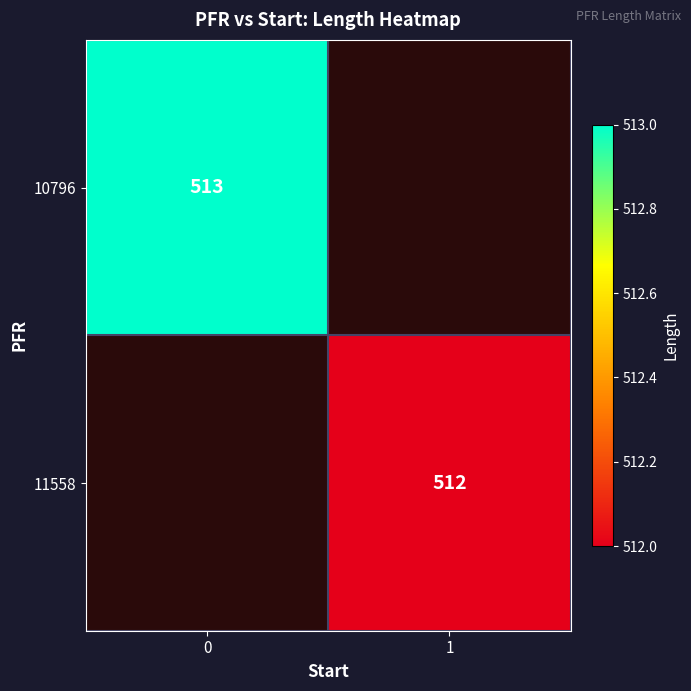

How many series are shown in this chart?

2